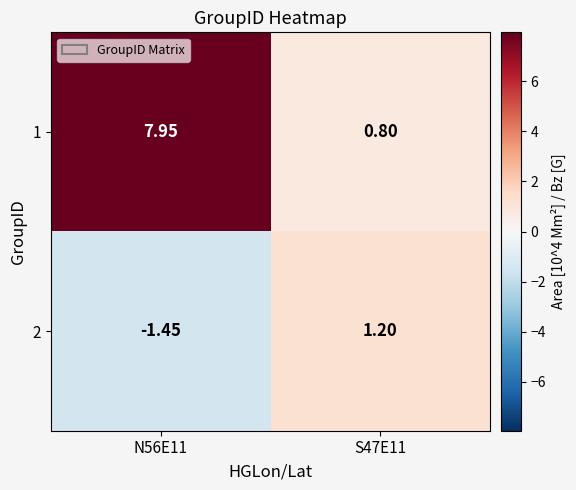

At S47E11, list the series in order from smallest to largest.

1, 2